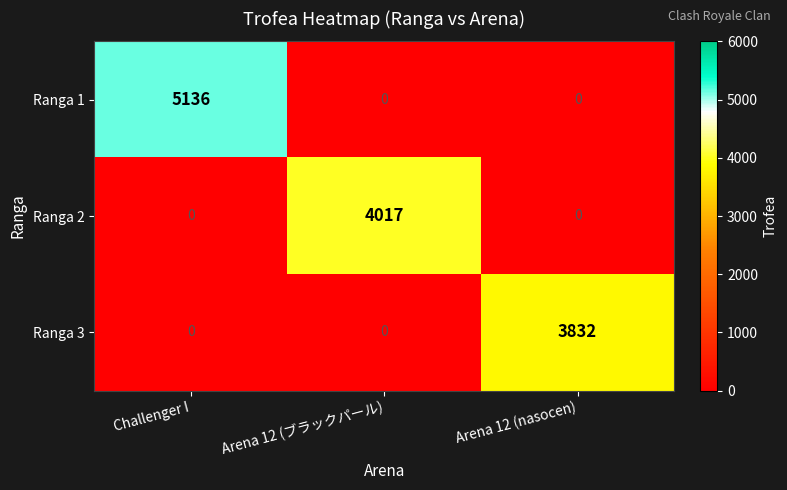

Rank the series by their maximum value, from lowest to highest.

Ranga 3, Ranga 2, Ranga 1